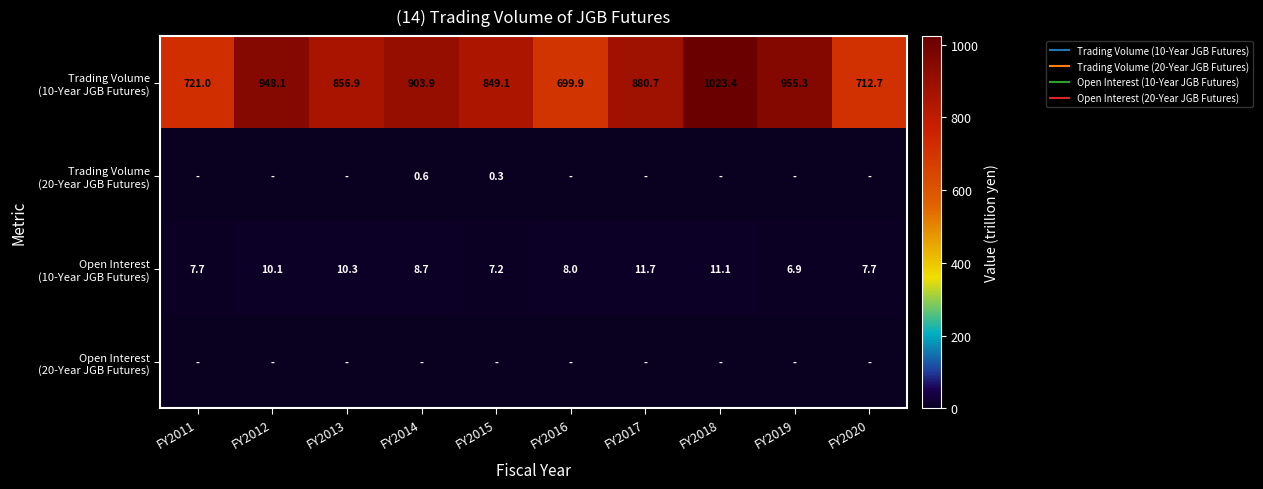

True or false: Open Interest (10-Year JGB Futures) has a value of 1.9 at FY2016.

False